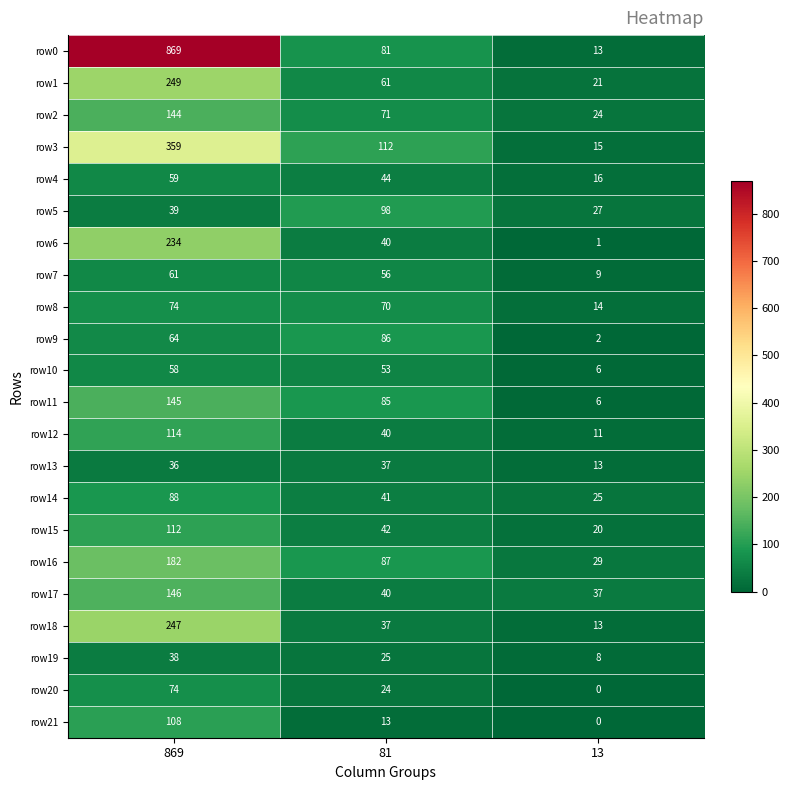

List the labels in order of row2 value, smallest first.

13, 81, 869